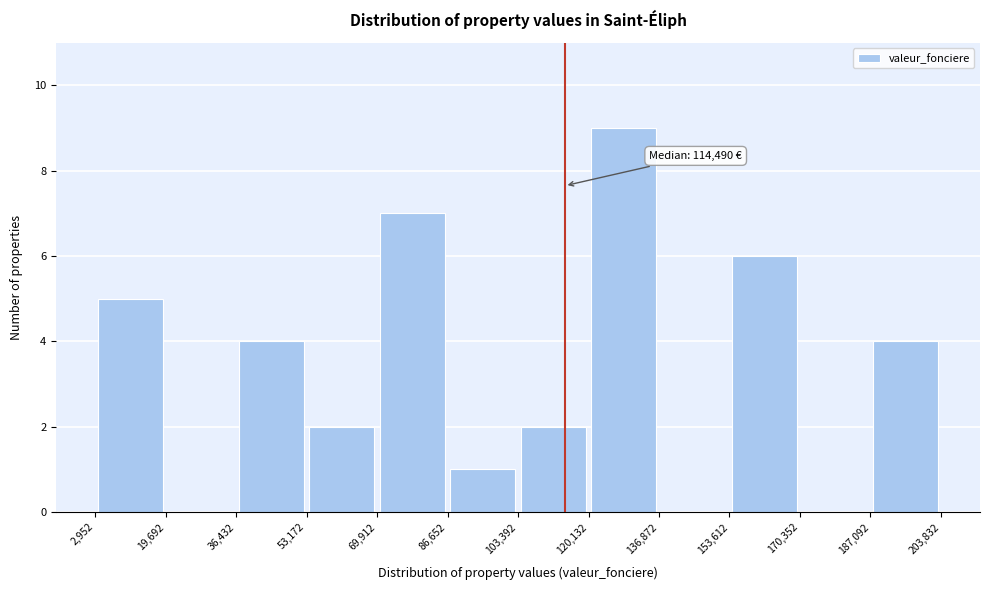

Which range on the x-axis has the tallest bar?

120,132 to 136,872